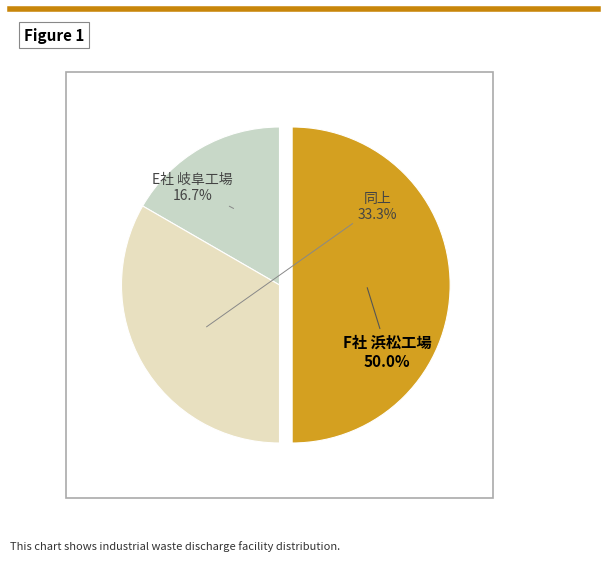

What is the largest slice in the pie chart?

F社 浜松工場